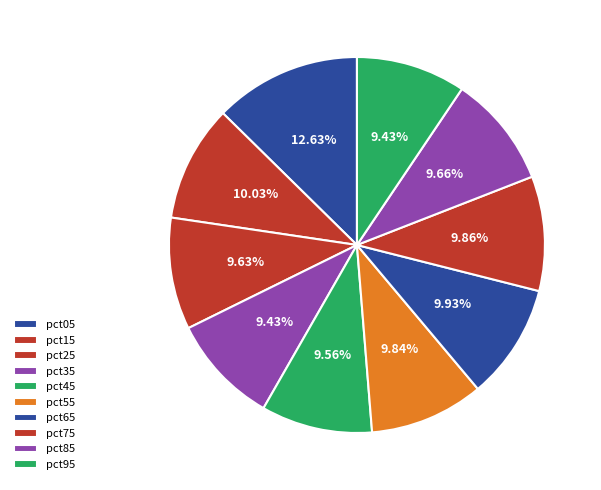

Does pct95 account for over 50% of the chart?

No